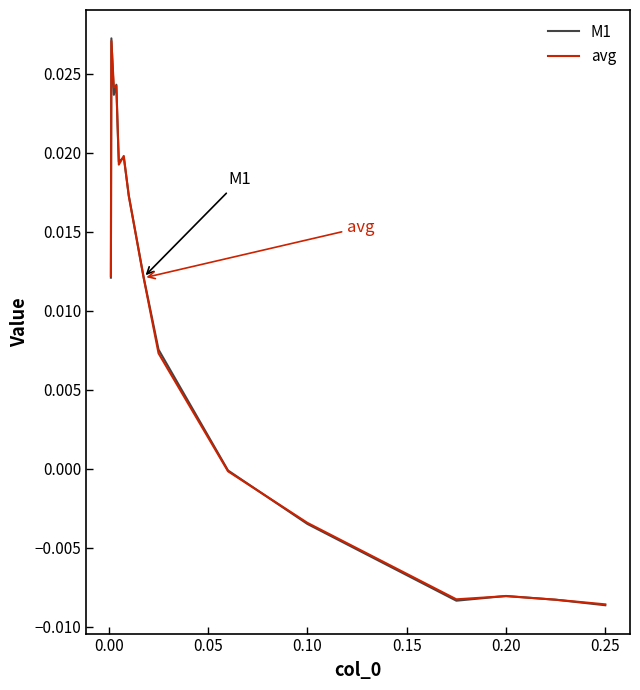

Which series has the widest spread of values?

M1